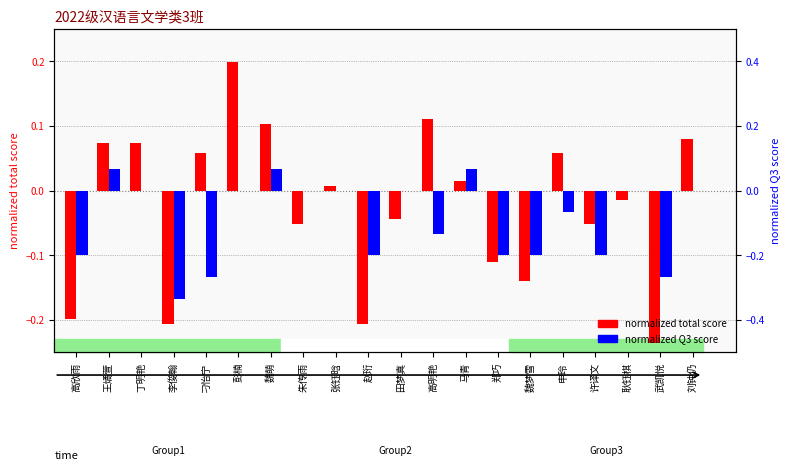

Which category has the highest value in the normalized Q3 score series?

王燏萱